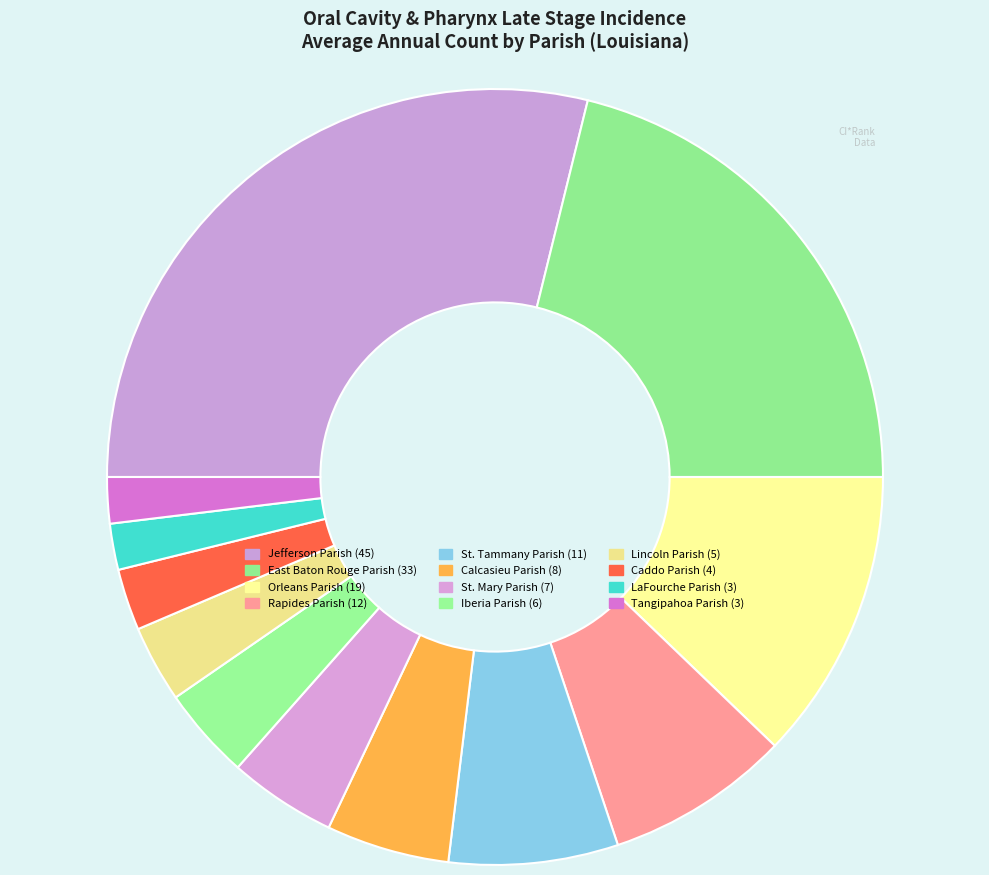

To the nearest percent, what is the difference between the largest and smallest slice percentages?

27%